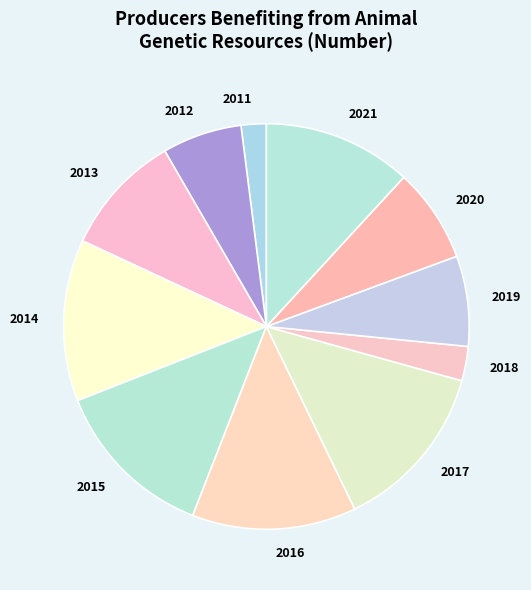

Do 2014 and 2012 together represent more than half of the pie?

No